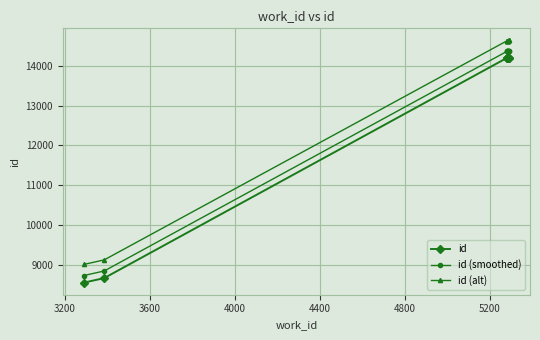

At how many categories does at least one series exceed 13690?

8